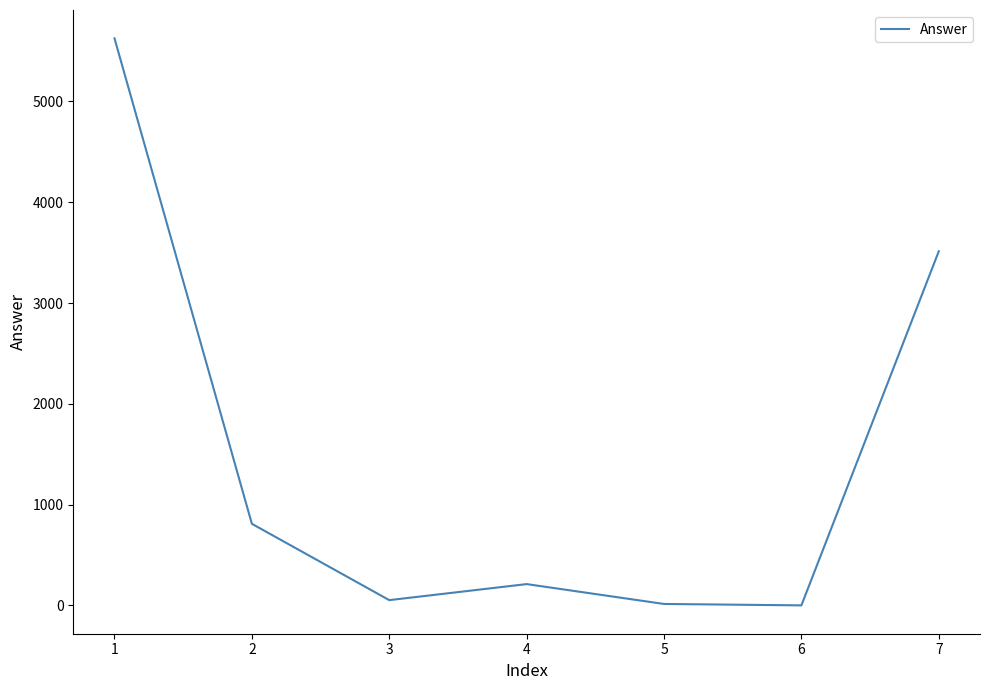

Is it true that the value at 3 is 53?

True